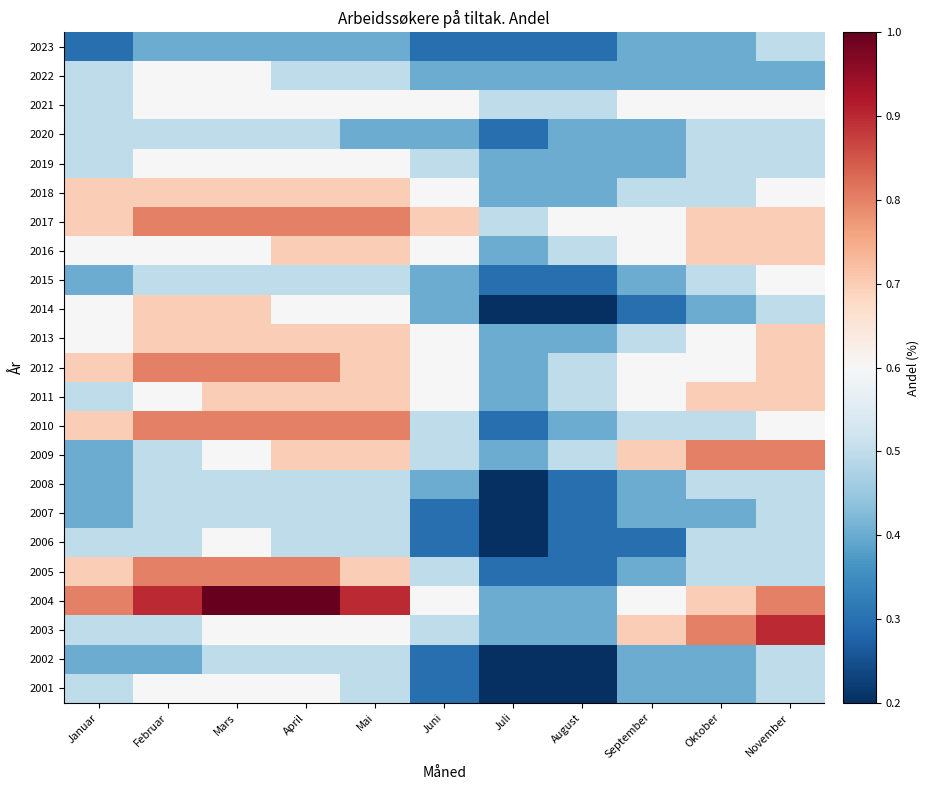

Which has a higher value, November or Februar?

November